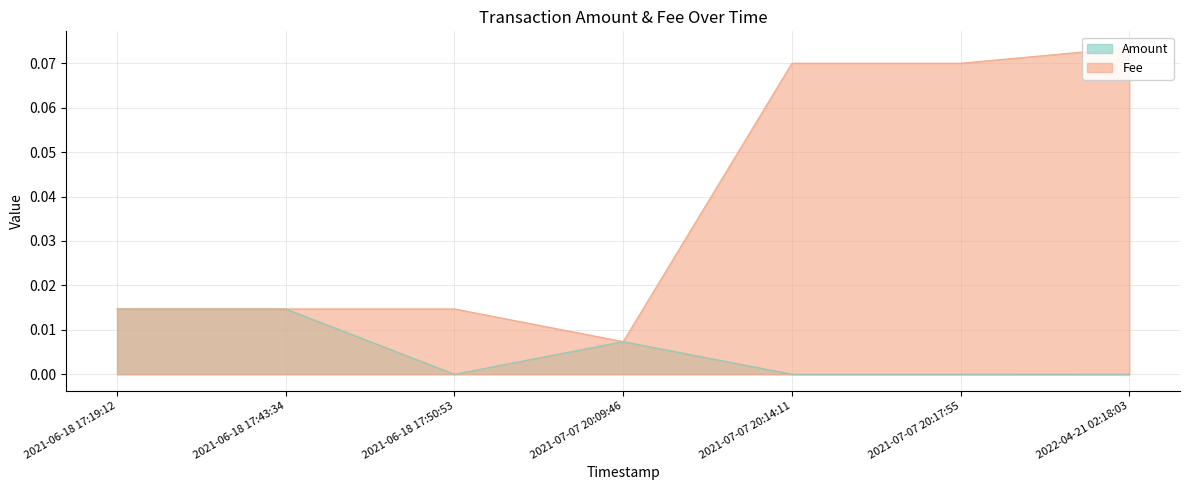

What is the label of the 2nd point from the right?

2021-07-07 20:17:55